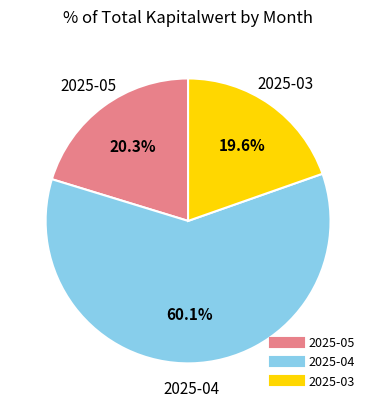

What is the majority slice?

2025-04